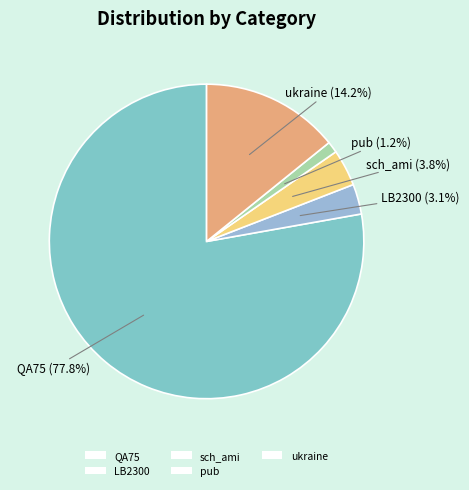

Rank the categories by value from highest to lowest.

QA75, ukraine, sch_ami, LB2300, pub